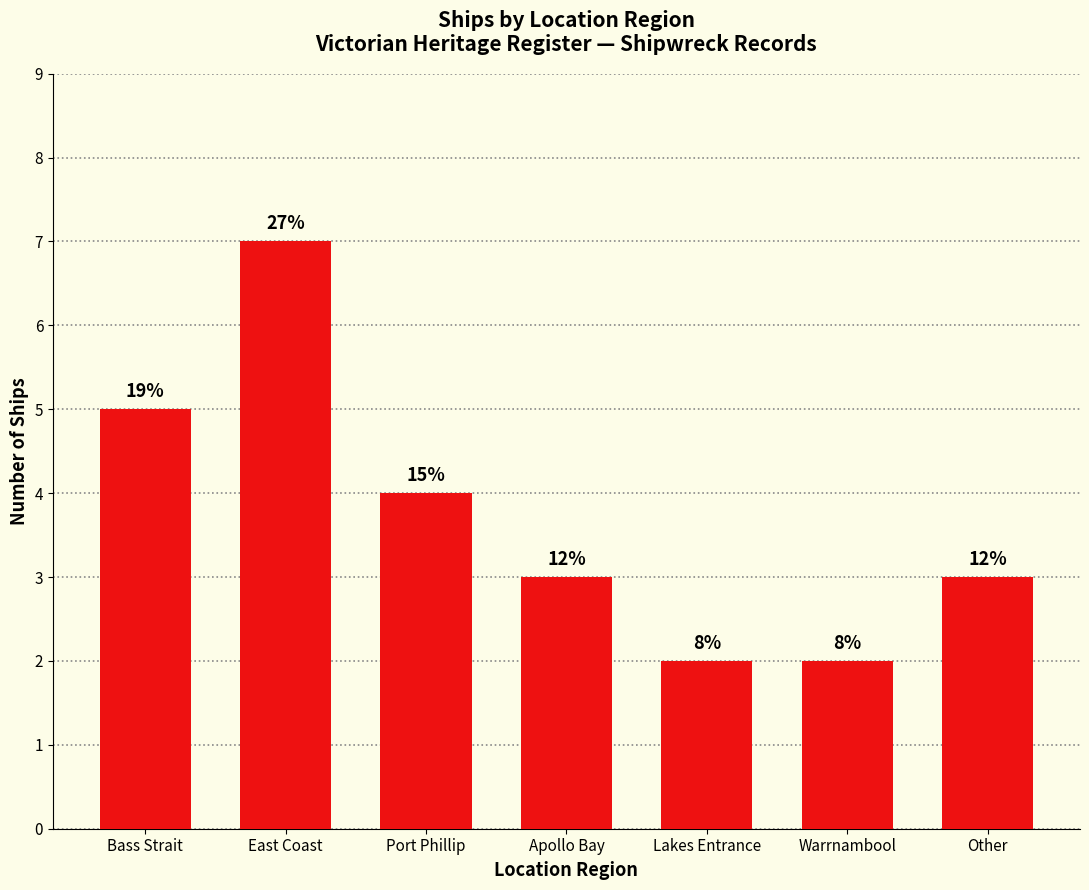

Does the chart contain any negative values?

No